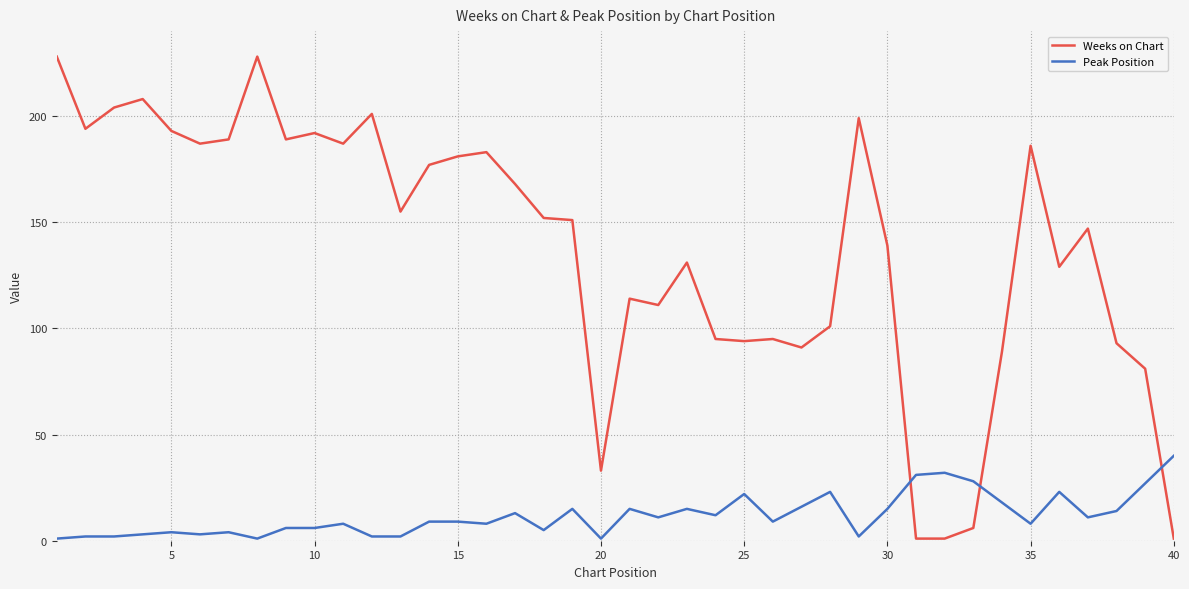

What is the maximum value for Peak Position?

40